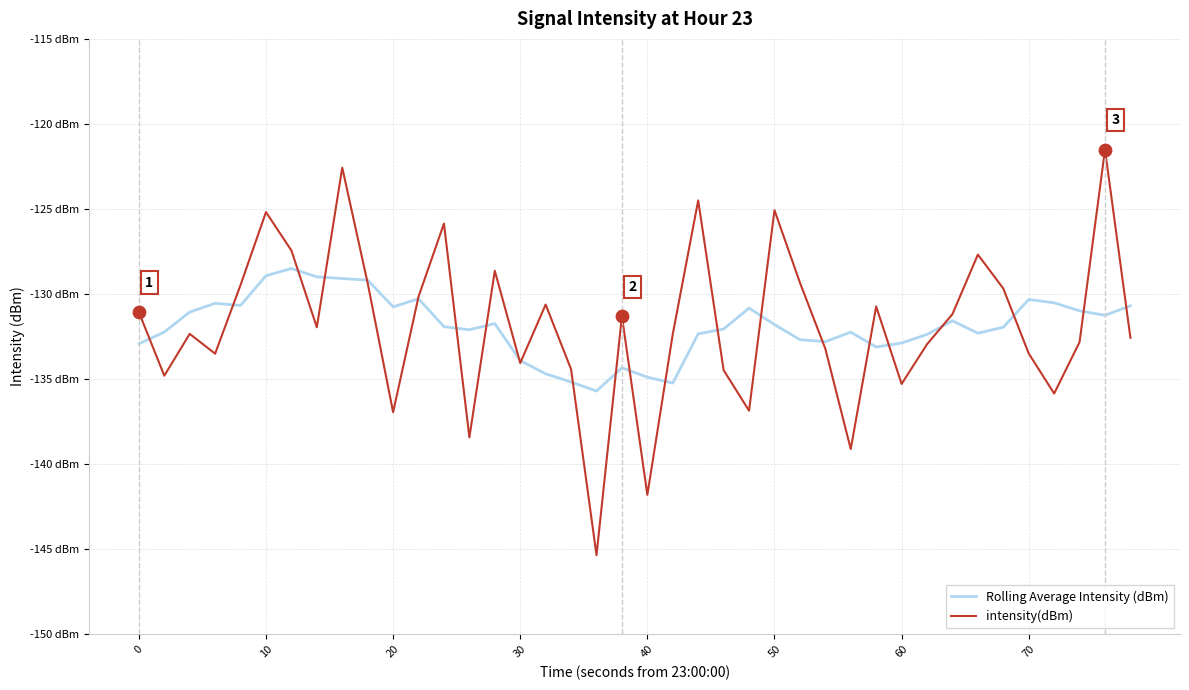

What are all the series names shown in the legend?

Rolling Average Intensity (dBm), intensity(dBm)